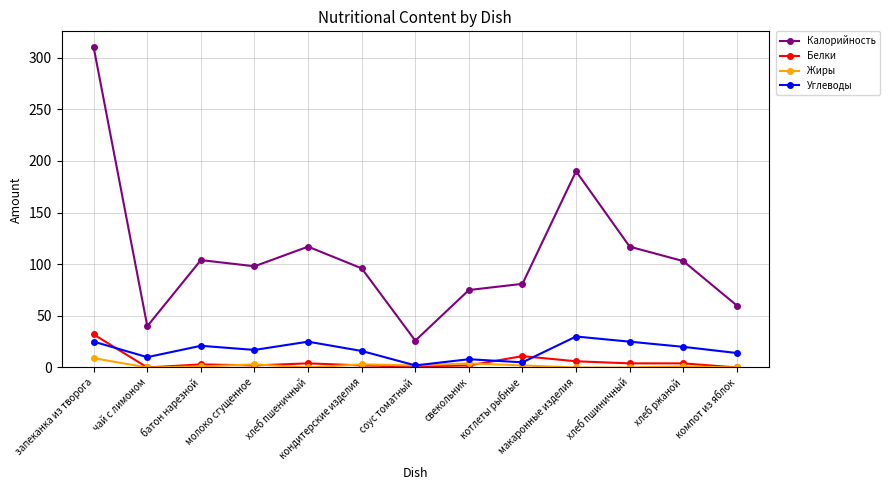

What are all the series names shown in the legend?

Калорийность, Белки, Жиры, Углеводы